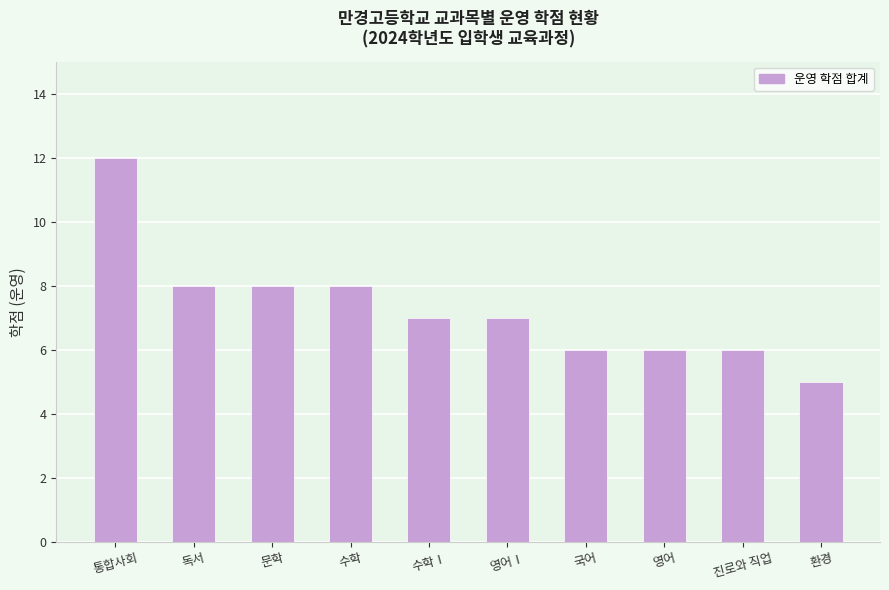

What is the difference between the values at 수학 and 진로와 직업?

2